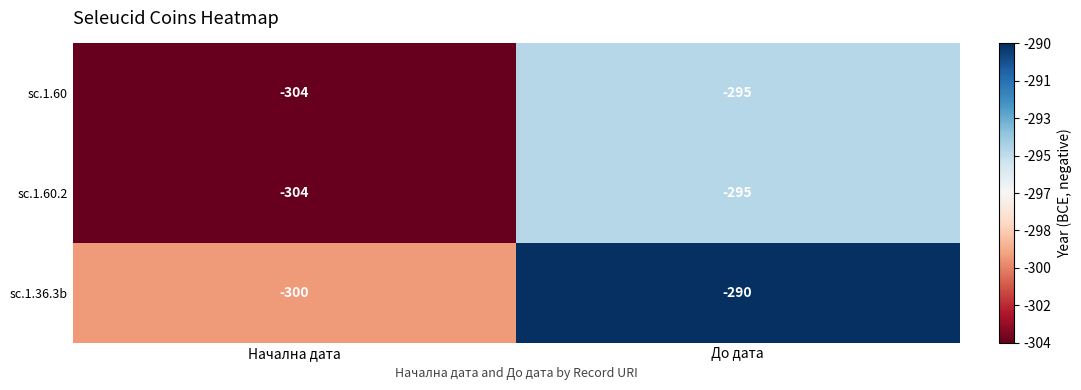

Count the number of data series in this chart.

3